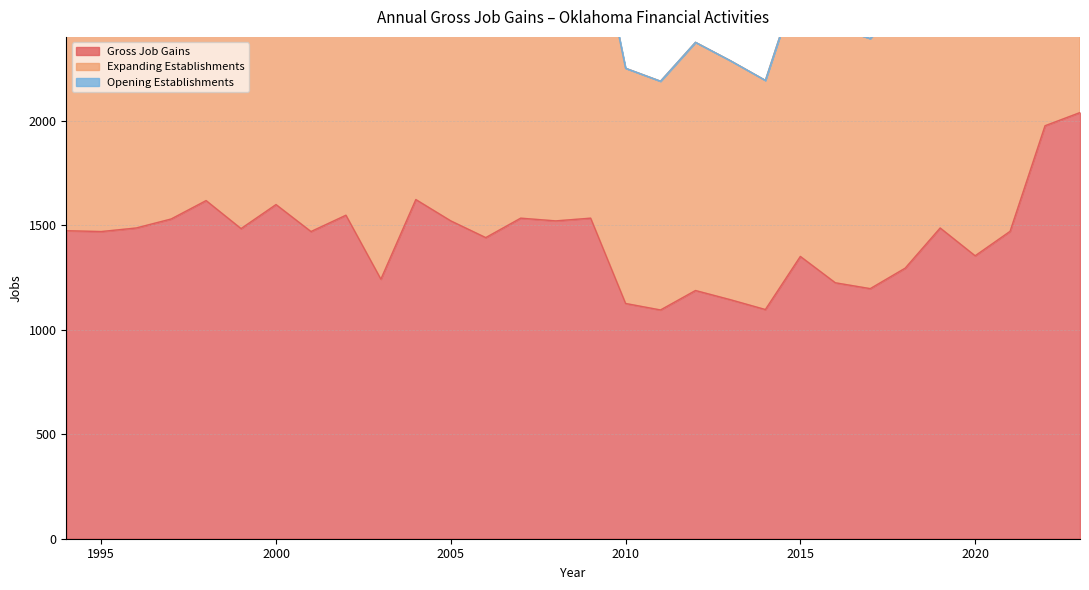

Rank the categories by Expanding Establishments value from highest to lowest.

2023, 2022, 2004, 1998, 2000, 2002, 2007, 2009, 1997, 2005, 2008, 1996, 2019, 1999, 1994, 2021, 1995, 2001, 2006, 2020, 2015, 2018, 2003, 2016, 2017, 2012, 2013, 2010, 2014, 2011